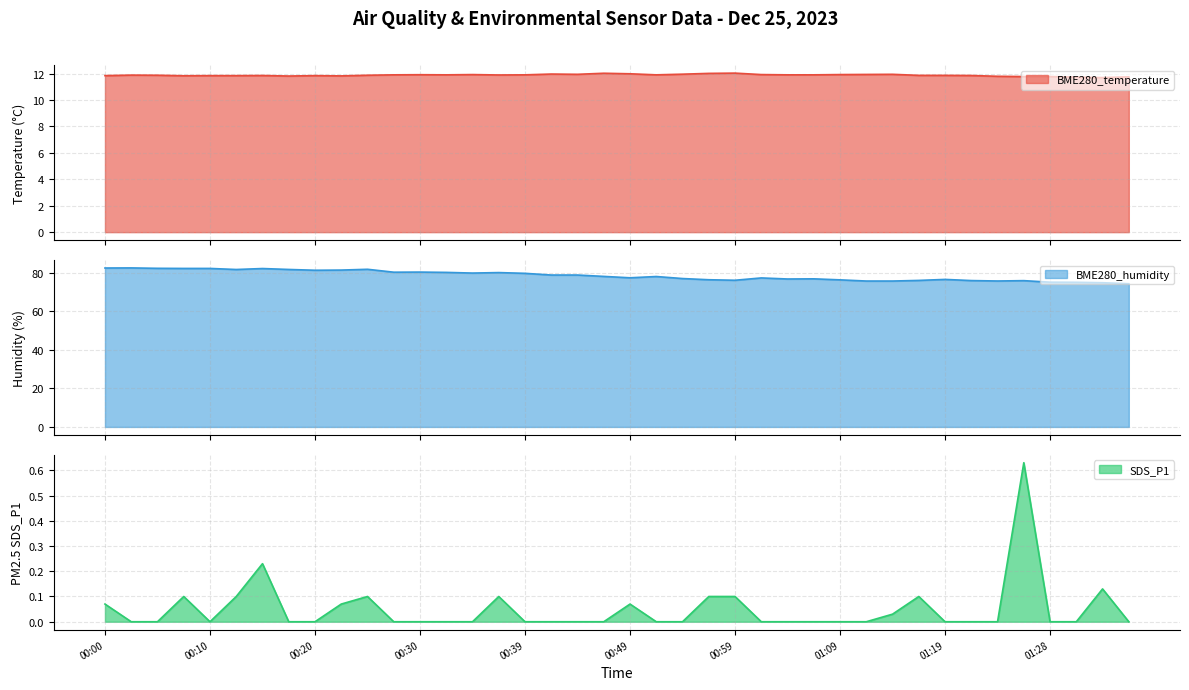

At which category is the sum across all series the highest?

00:03